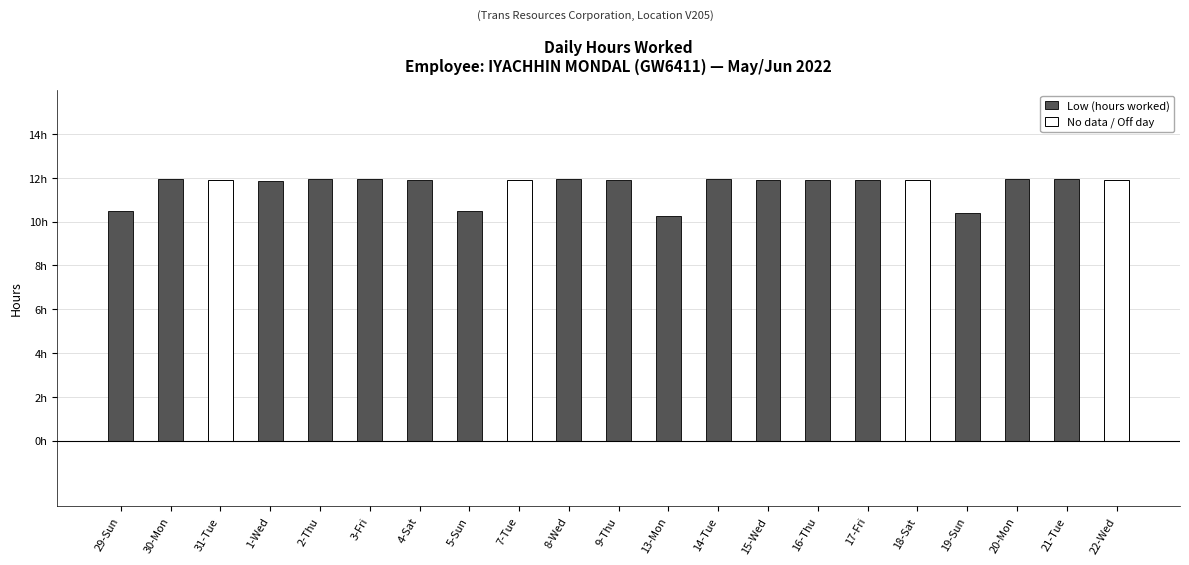

Between 22-Wed and 7-Tue, which is larger?

22-Wed